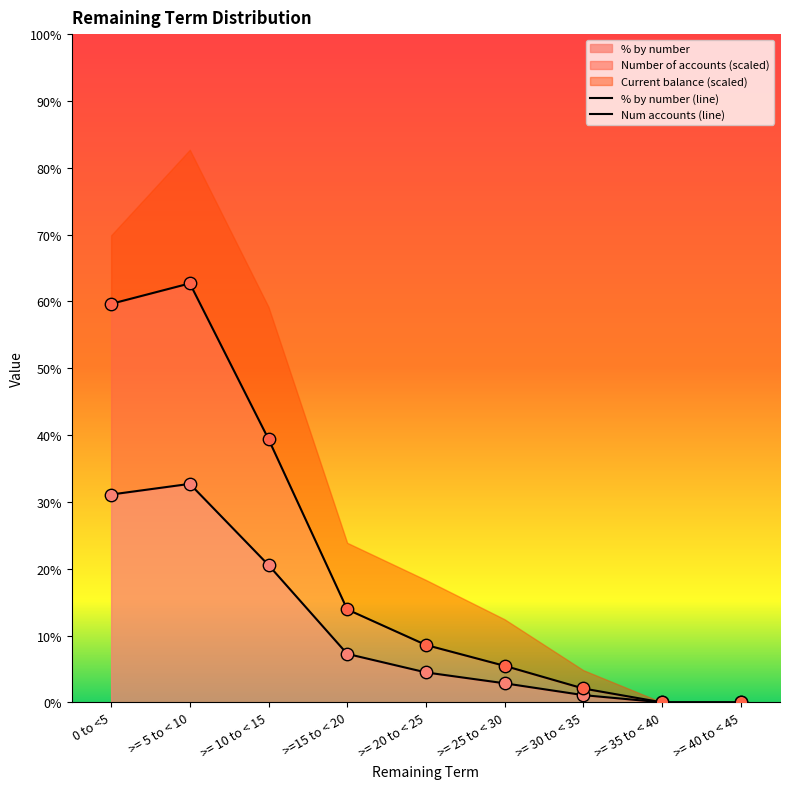

True or false: % by number has a value of 4.4 at >= 10 to < 15.

False